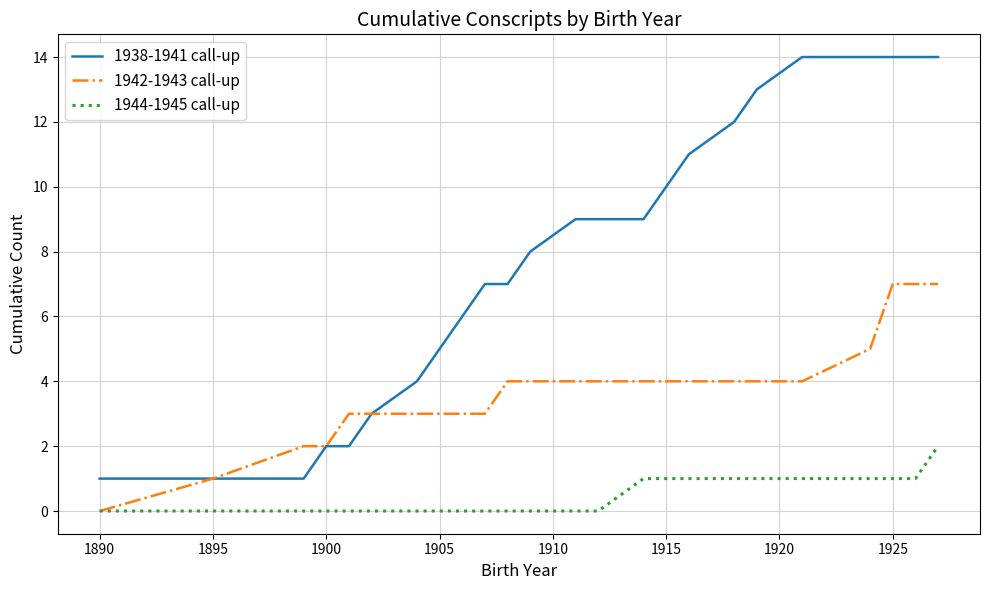

What is the maximum value for 1942-1943 call-up?

7